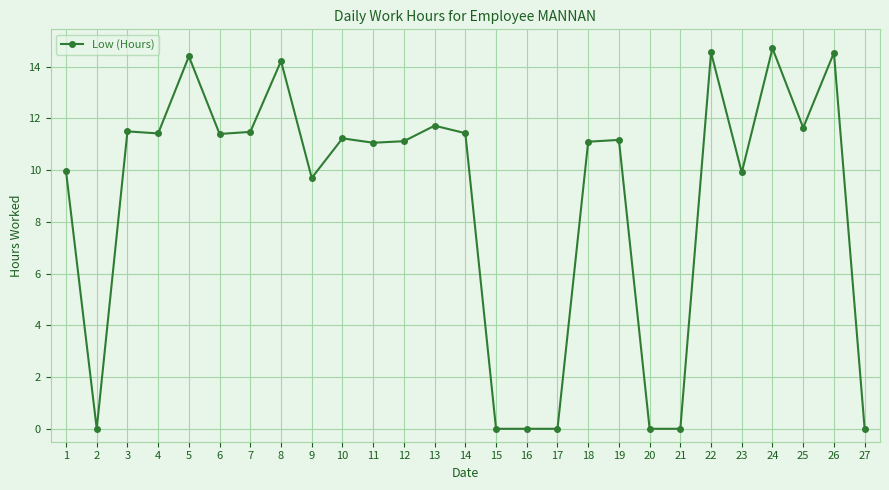

What is the maximum value shown in the chart?

14.7